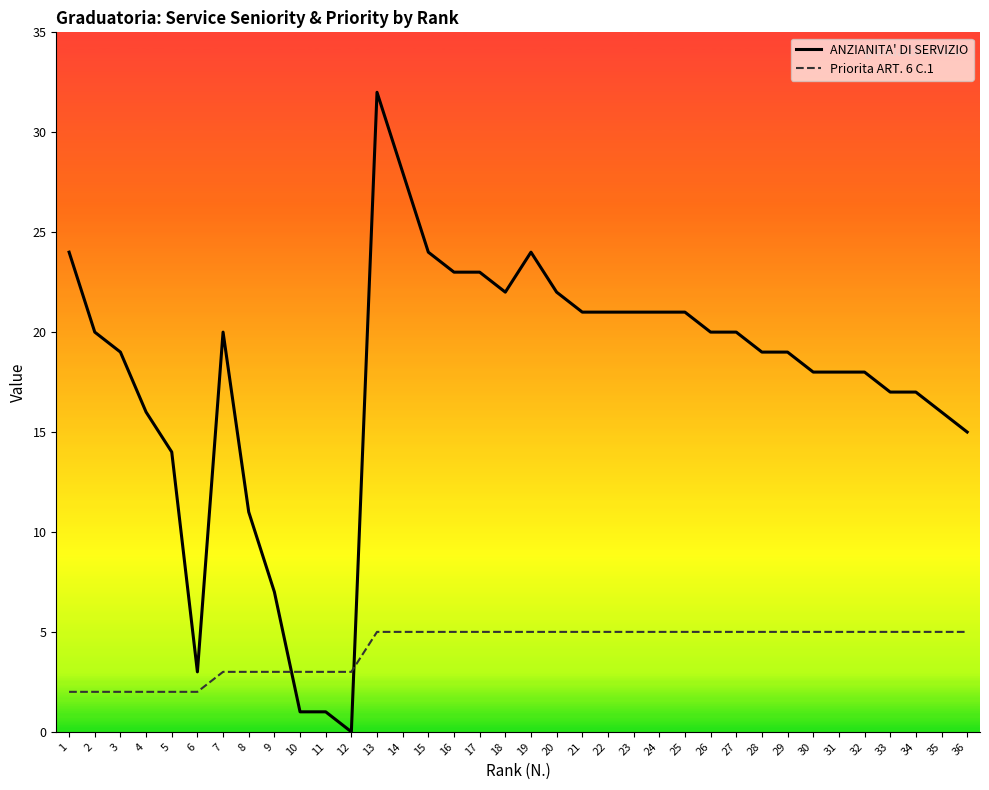

How many Priorita ART. 6 C.1 values are between 3 and 5?

30